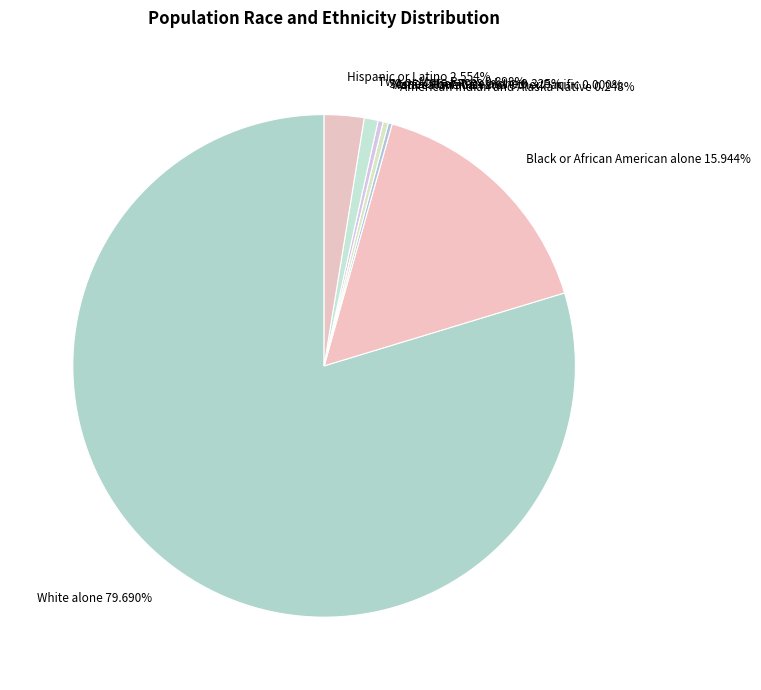

Which category has the biggest portion of the pie?

White alone